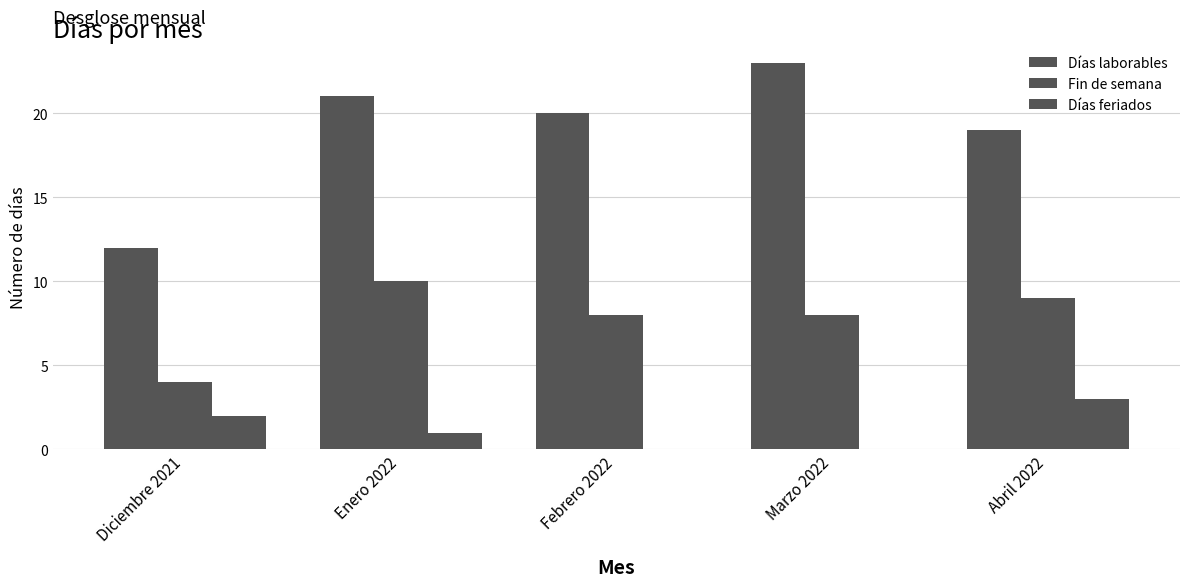

What position from the left is Abril 2022?

5